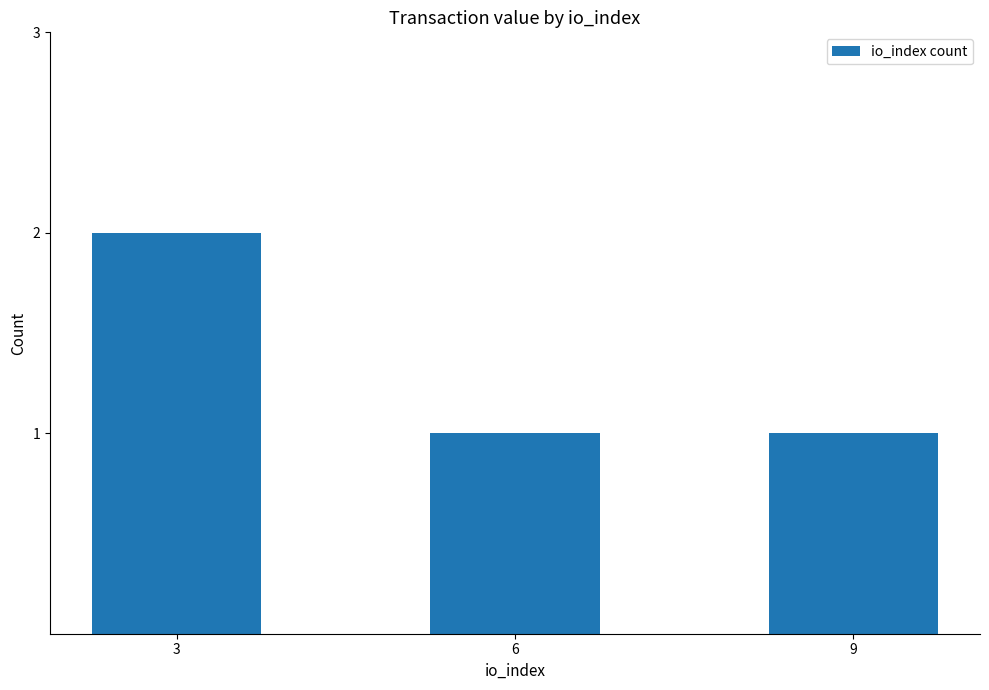

What is the value of the 1st bar from the left?

2